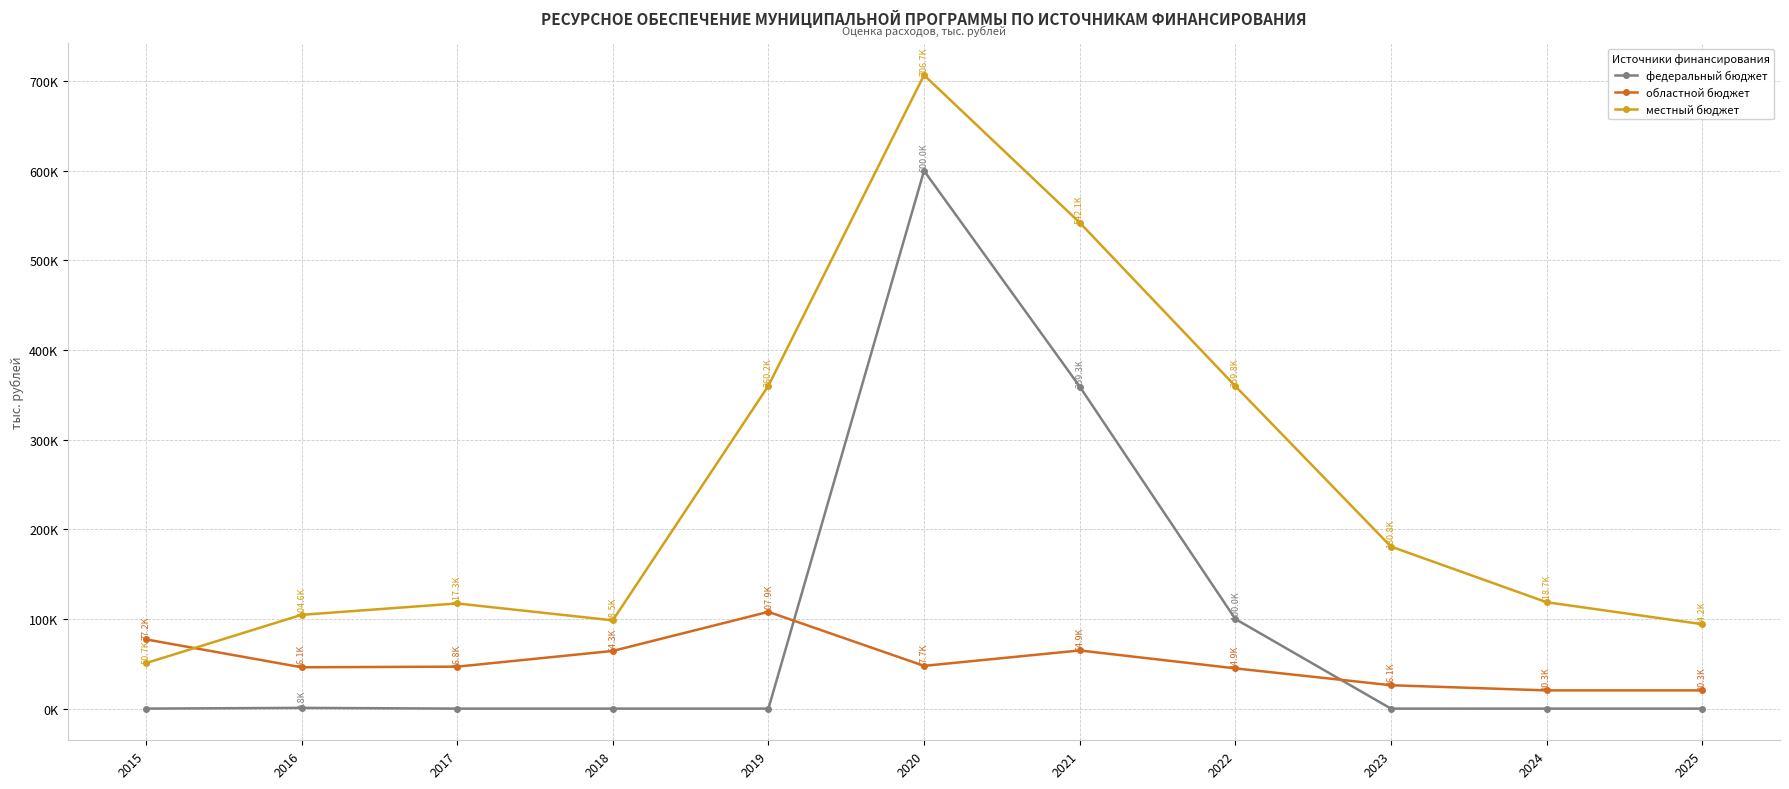

What are all the series names shown in the legend?

федеральный бюджет, областной бюджет, местный бюджет